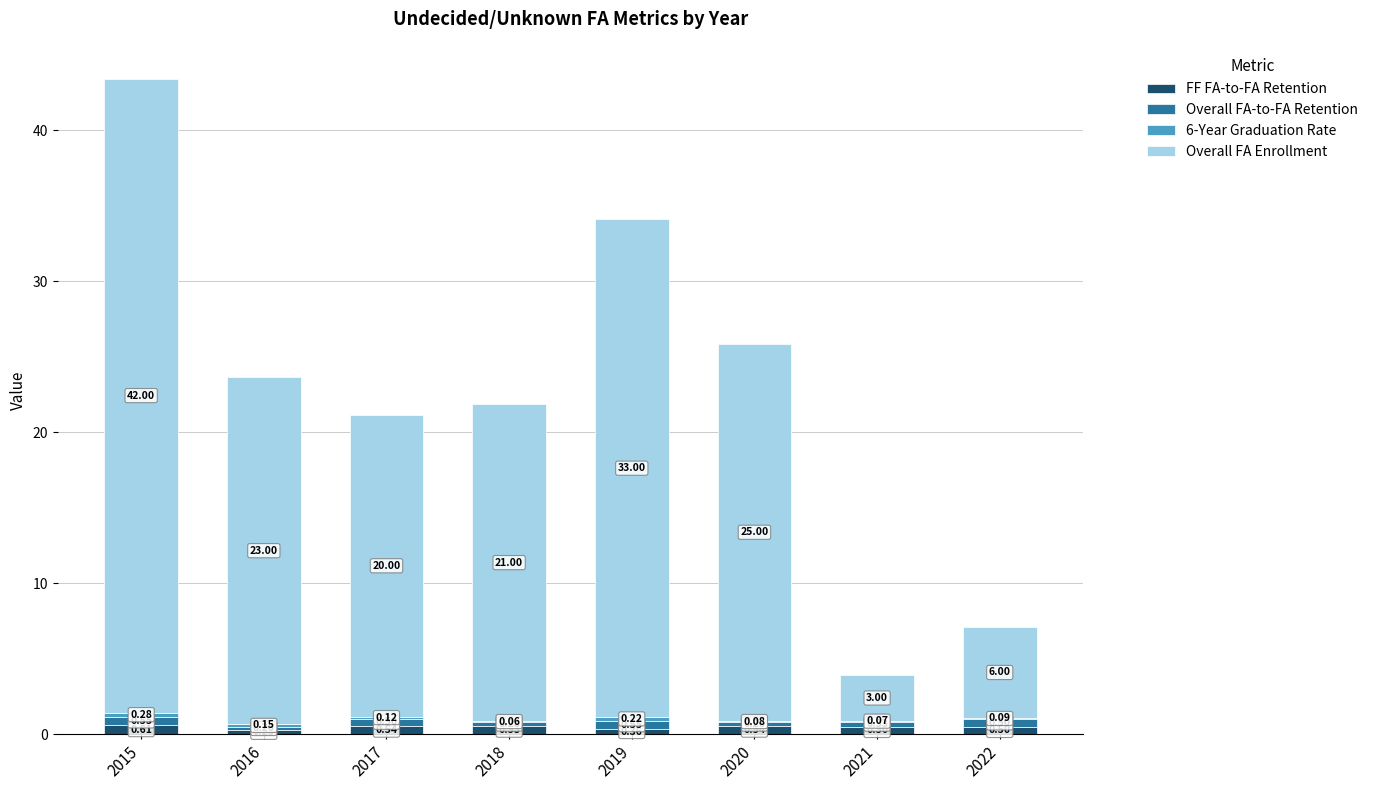

At which category is the sum across all series the highest?

2015